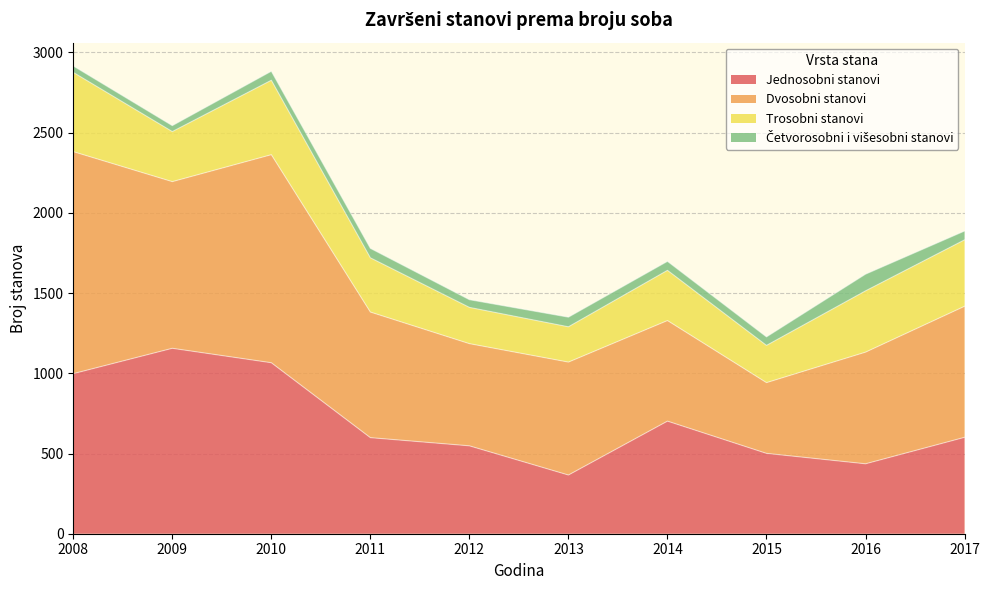

In Jednosobni stanovi, how many points are lower than both neighbors (excluding endpoints)?

2